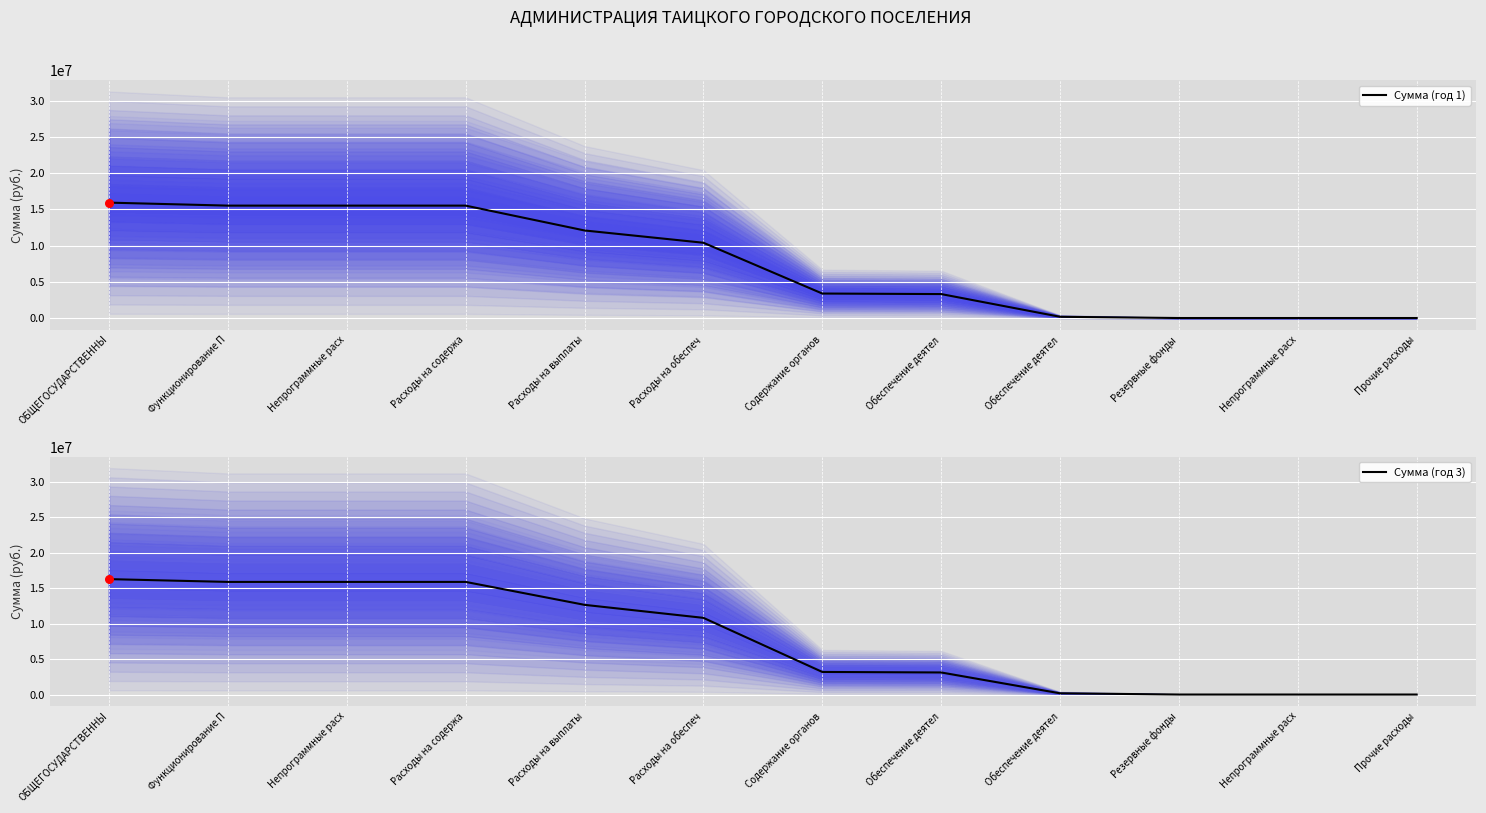

What is the total value across all series at Обеспечение деятел?

6500400